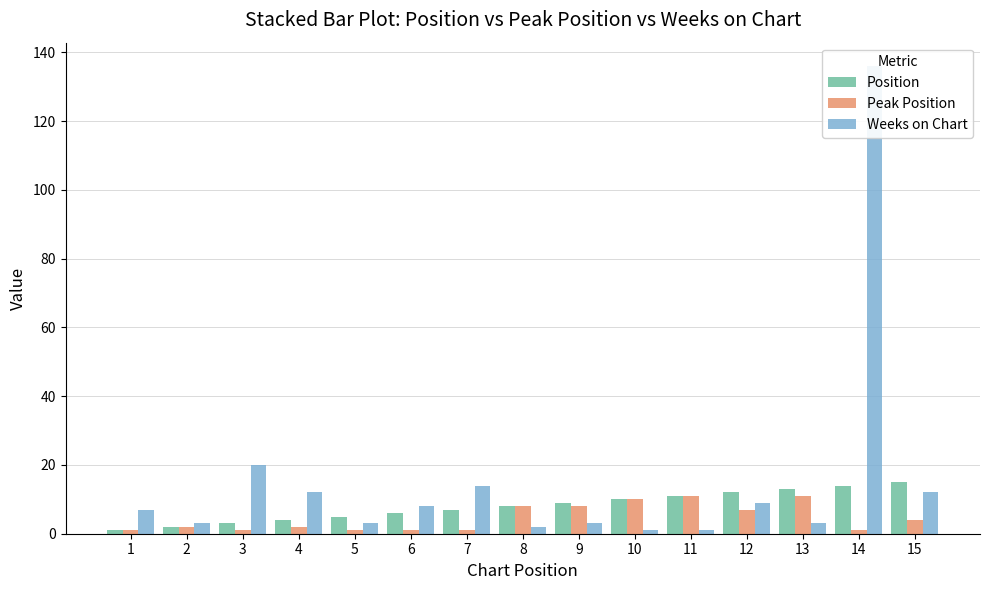

What are all the series names shown in the legend?

Position, Peak Position, Weeks on Chart